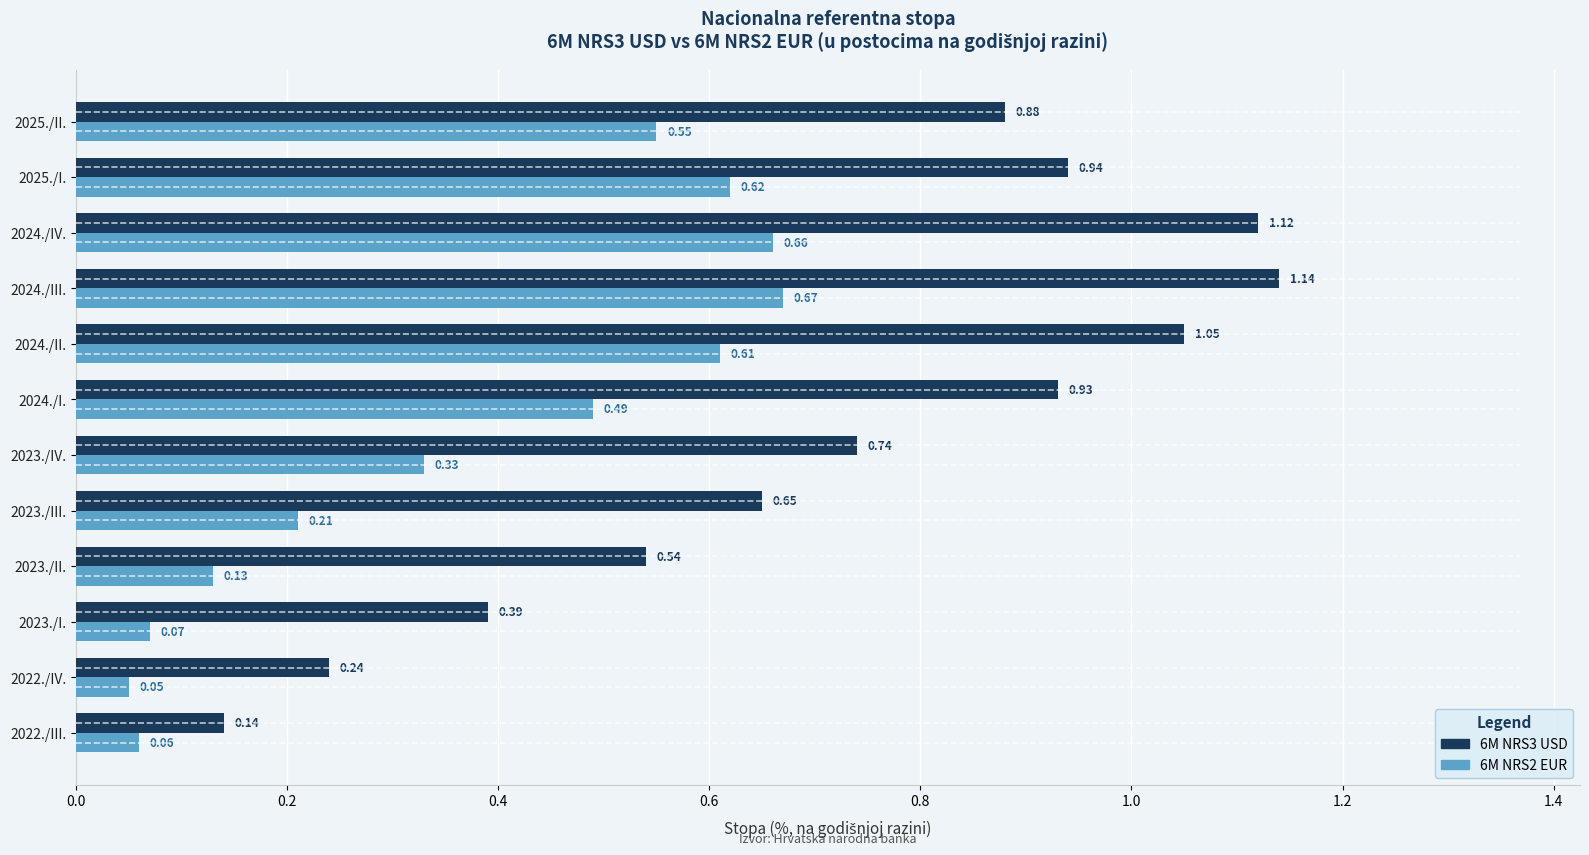

At which category is the sum across all series the highest?

2024./III.